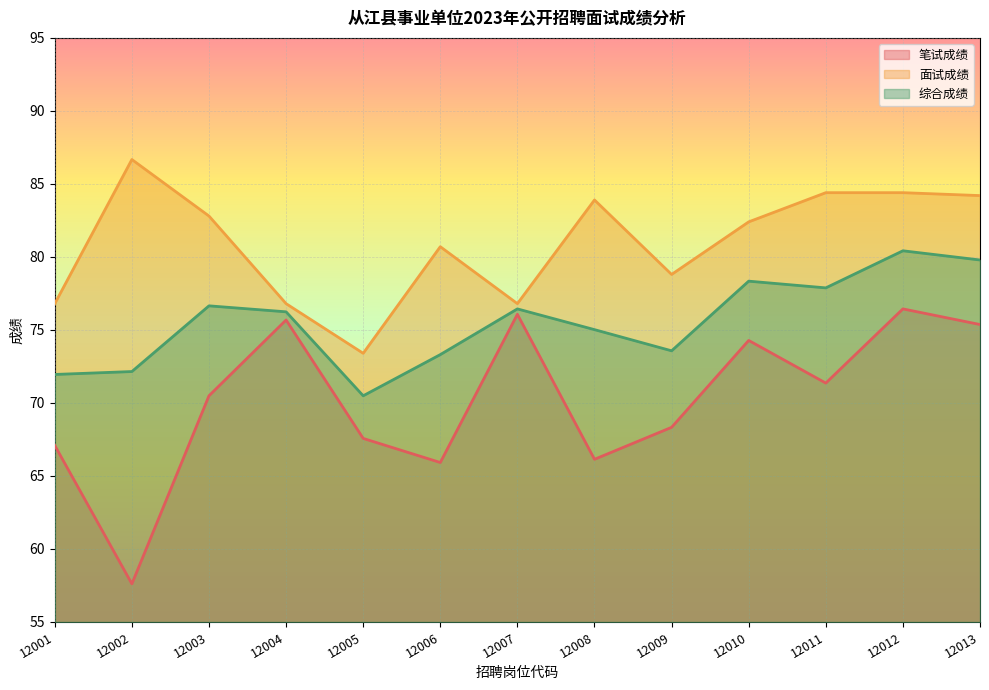

Reading left to right, extract all data points from this chart.

笔试成绩: 67.1	57.6	70.5	75.7	67.6	65.9	76.1	66.1	68.3	74.3	71.4	76.4	75.4
面试成绩: 76.8	86.7	82.8	76.8	73.4	80.7	76.8	83.9	78.8	82.4	84.4	84.4	84.2
综合成绩: 72.0	72.2	76.7	76.2	70.5	73.3	76.4	75.0	73.6	78.3	77.9	80.4	79.8